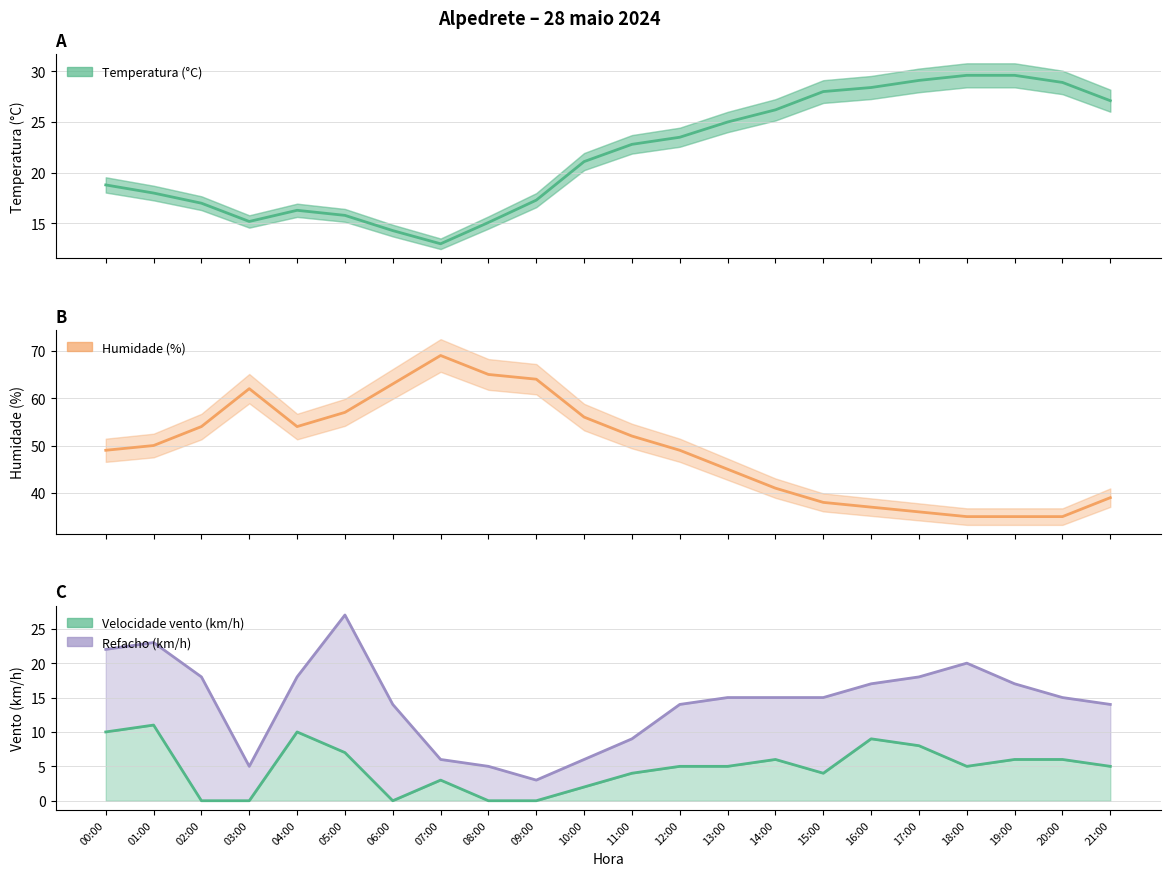

How many interior local valleys does the Refacho (km/h) series have?

2